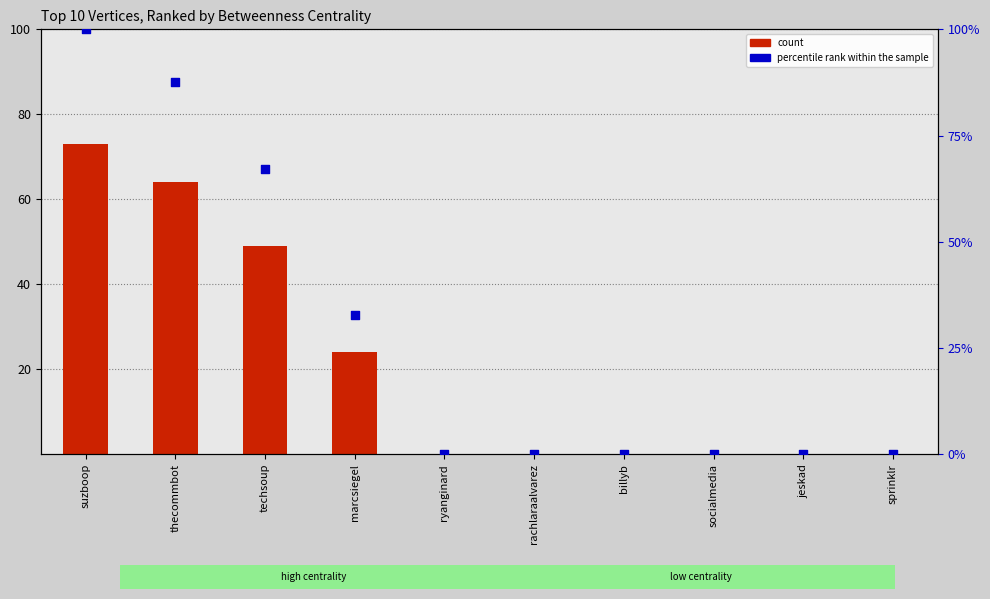

Which series contains the lowest Y value?

count